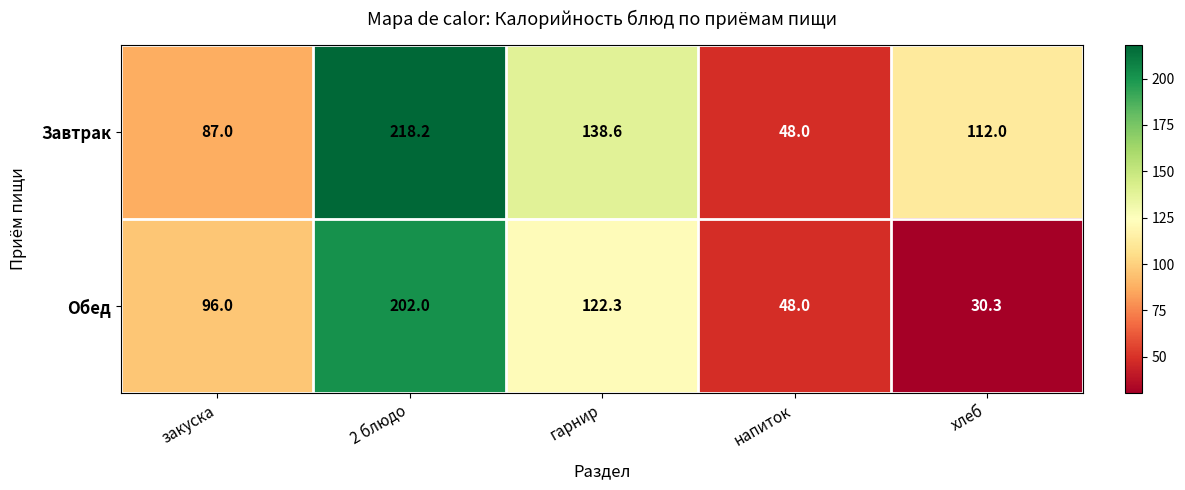

Where is Обед nearest to the value 116?

гарнир